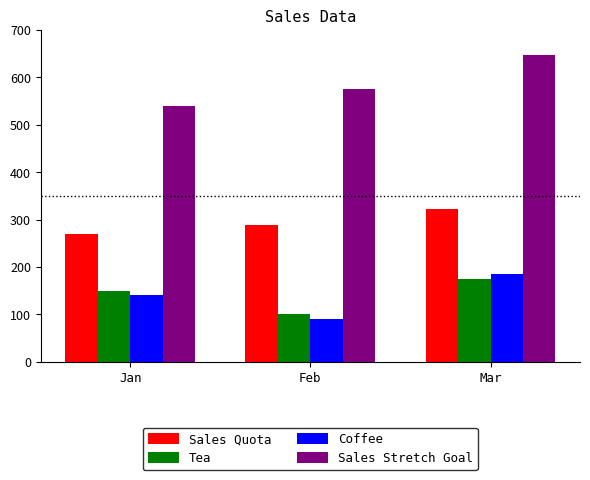

Rank the categories by Tea value from highest to lowest.

Mar, Jan, Feb